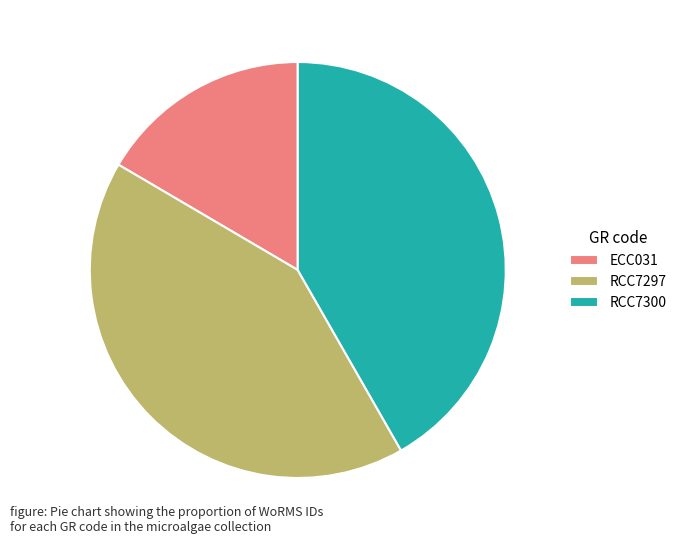

Which slice is the smallest?

ECC031